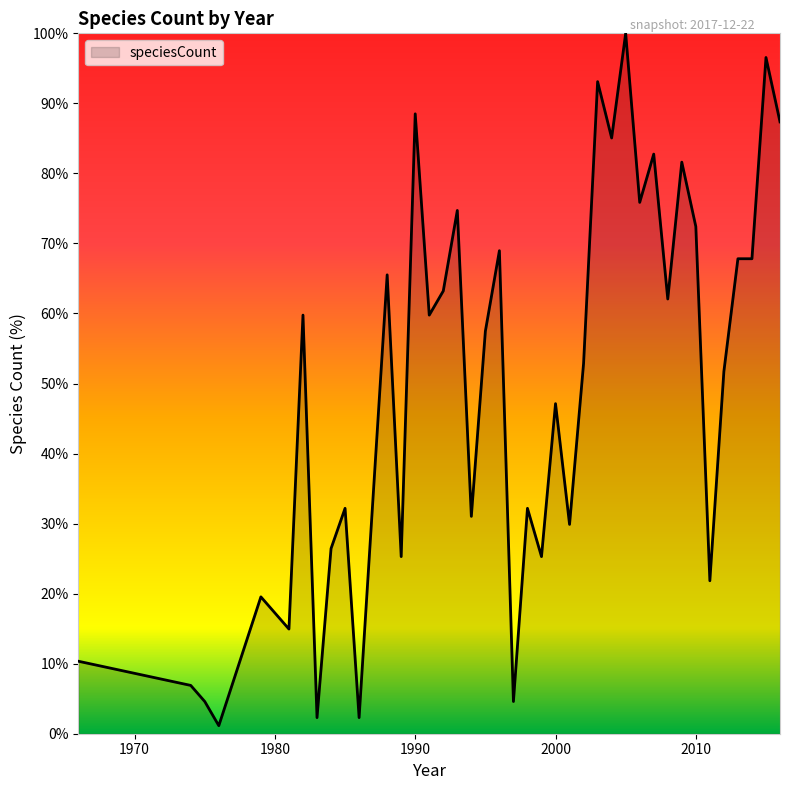

How many series are shown in this chart?

1